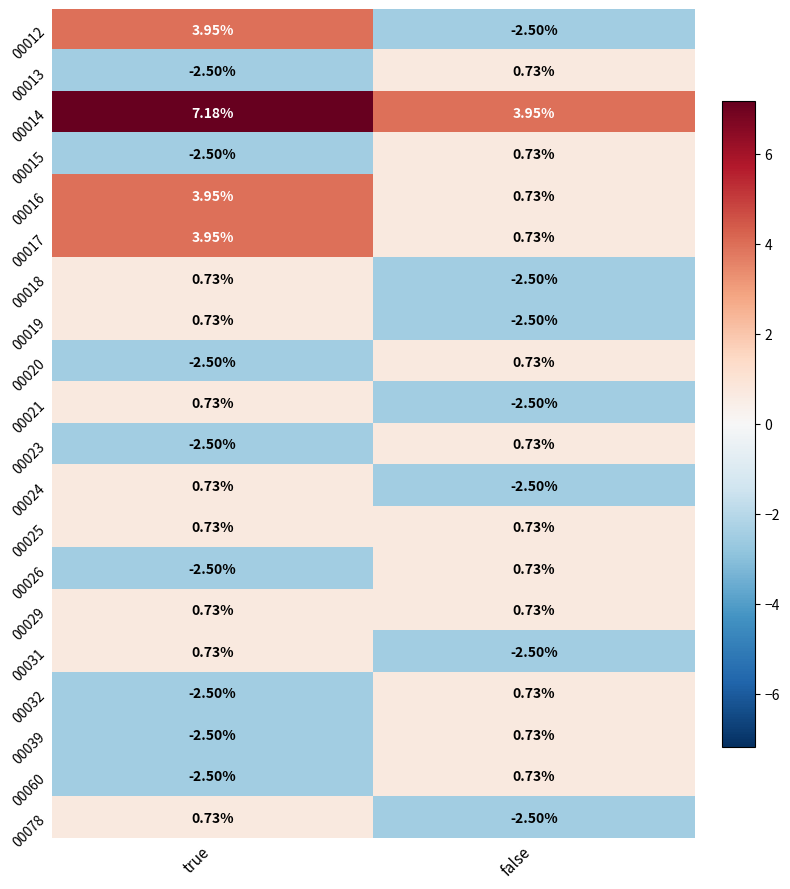

Which category has the lowest value in the 00023 series?

true